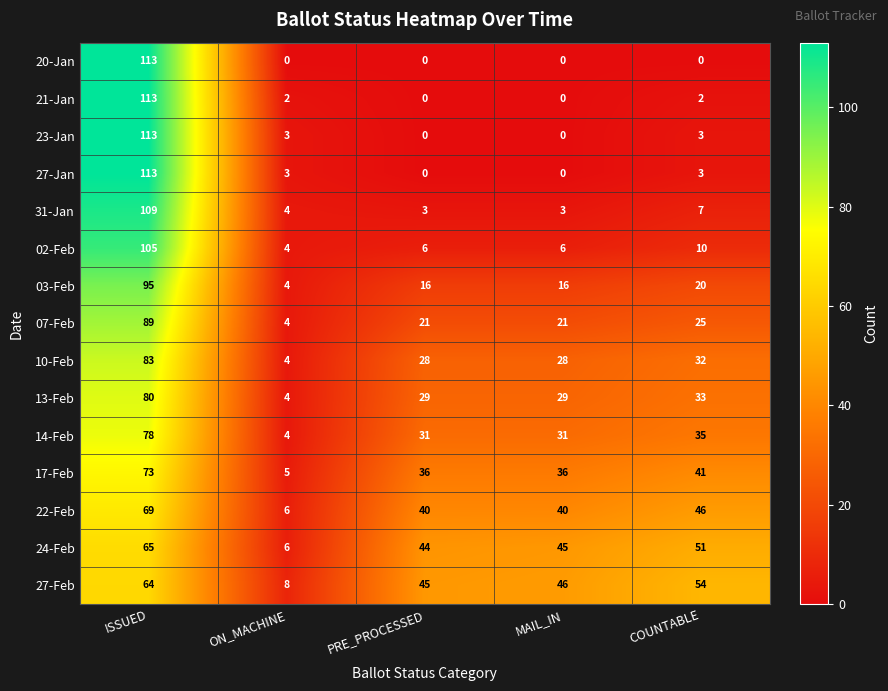

Rank the categories by 27-Feb value from lowest to highest.

ON_MACHINE, PRE_PROCESSED, MAIL_IN, COUNTABLE, ISSUED